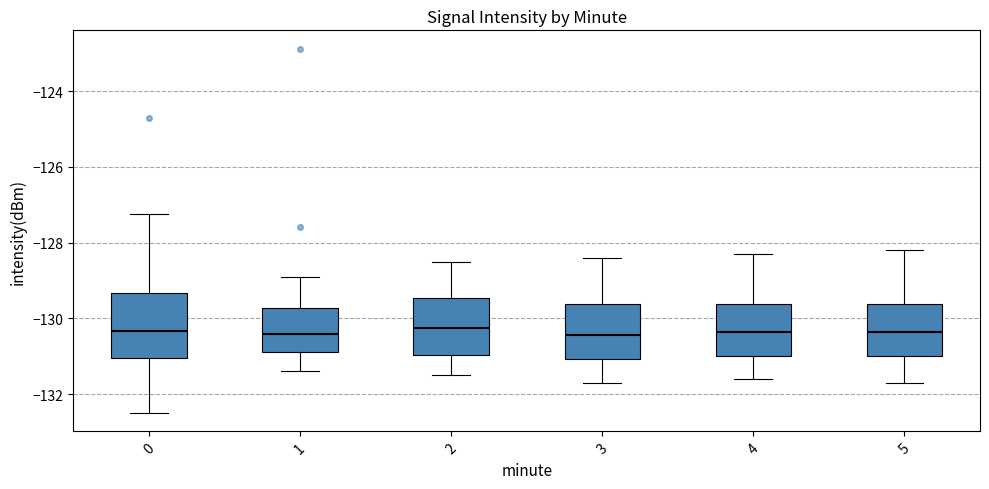

Where does the median line of the box at x = 0 sit on the y-axis? The values are not printed on the chart, so give them approximately, as read against the axis.

-130.4